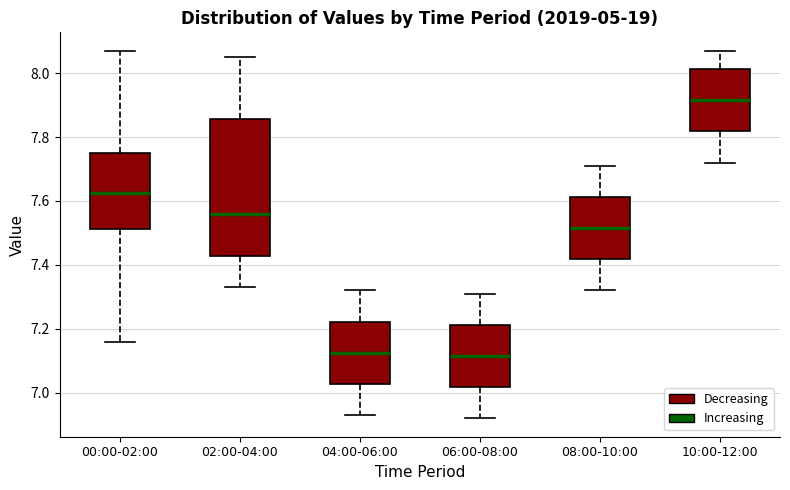

Reading left to right, read every box against the y-axis: the position of its median line, the range the box covers, and the ends of its whiskers. The values are not printed on the chart, so give them approximately, as read against the axis.

00:00-02:00: median 7.62, box 7.52 to 7.76, whiskers 7.16 to 8.08
02:00-04:00: median 7.56, box 7.42 to 7.86, whiskers 7.34 to 8.06
04:00-06:00: median 7.12, box 7.02 to 7.22, whiskers 6.94 to 7.32
06:00-08:00: median 7.12, box 7.02 to 7.22, whiskers 6.92 to 7.32
08:00-10:00: median 7.52, box 7.42 to 7.62, whiskers 7.32 to 7.72
10:00-12:00: median 7.92, box 7.82 to 8.02, whiskers 7.72 to 8.08